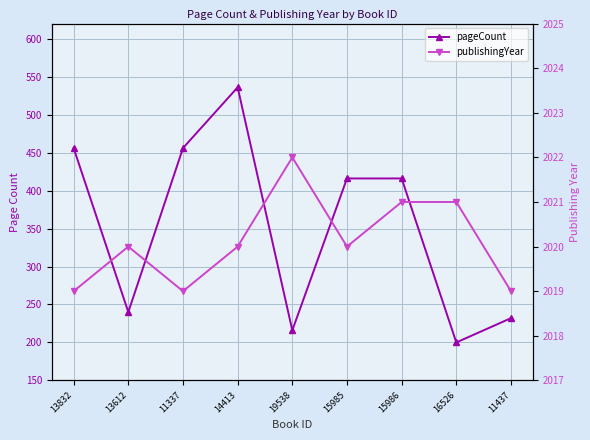

What is the difference between the pageCount values at 11337 and 15985?

40